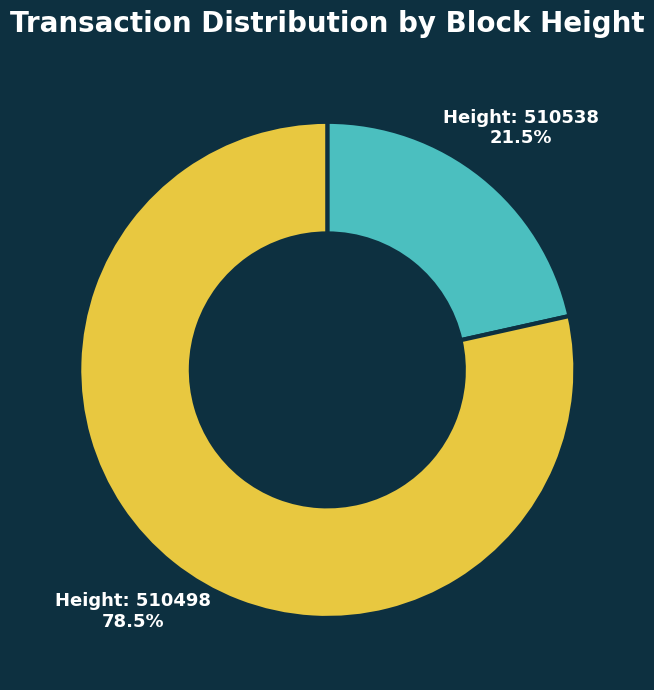

Does any single category account for the majority?

Yes